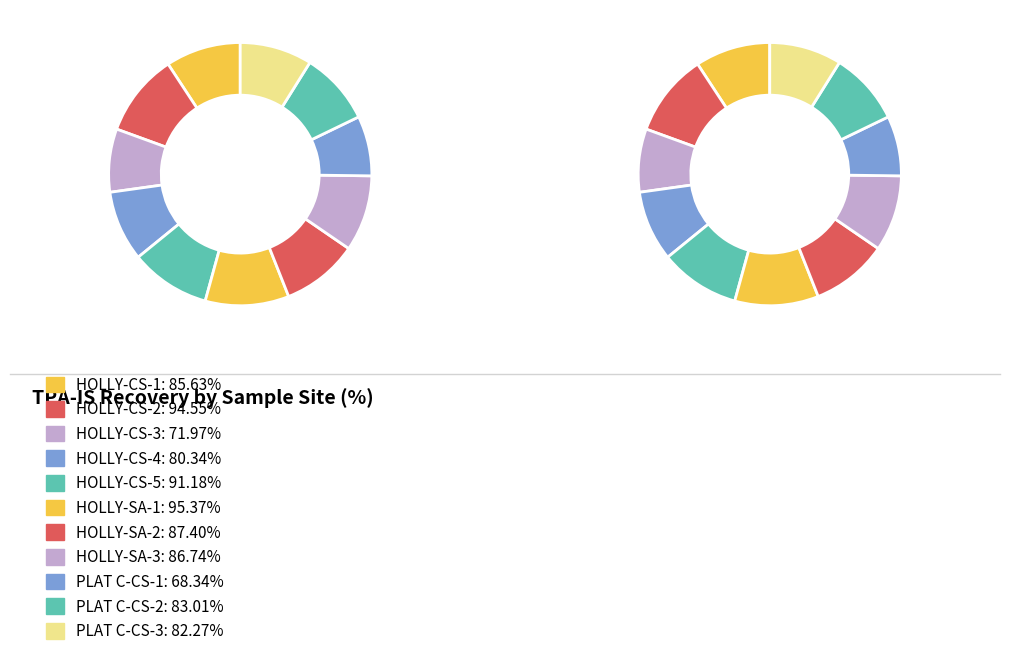

How many segments does this pie chart have?

11